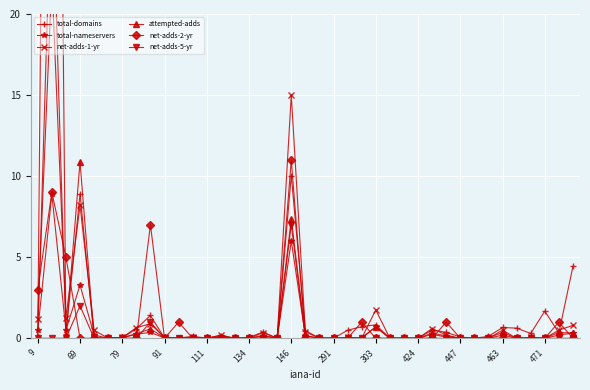

True or false: net-adds-5-yr has more than 1 interior local peaks.

True